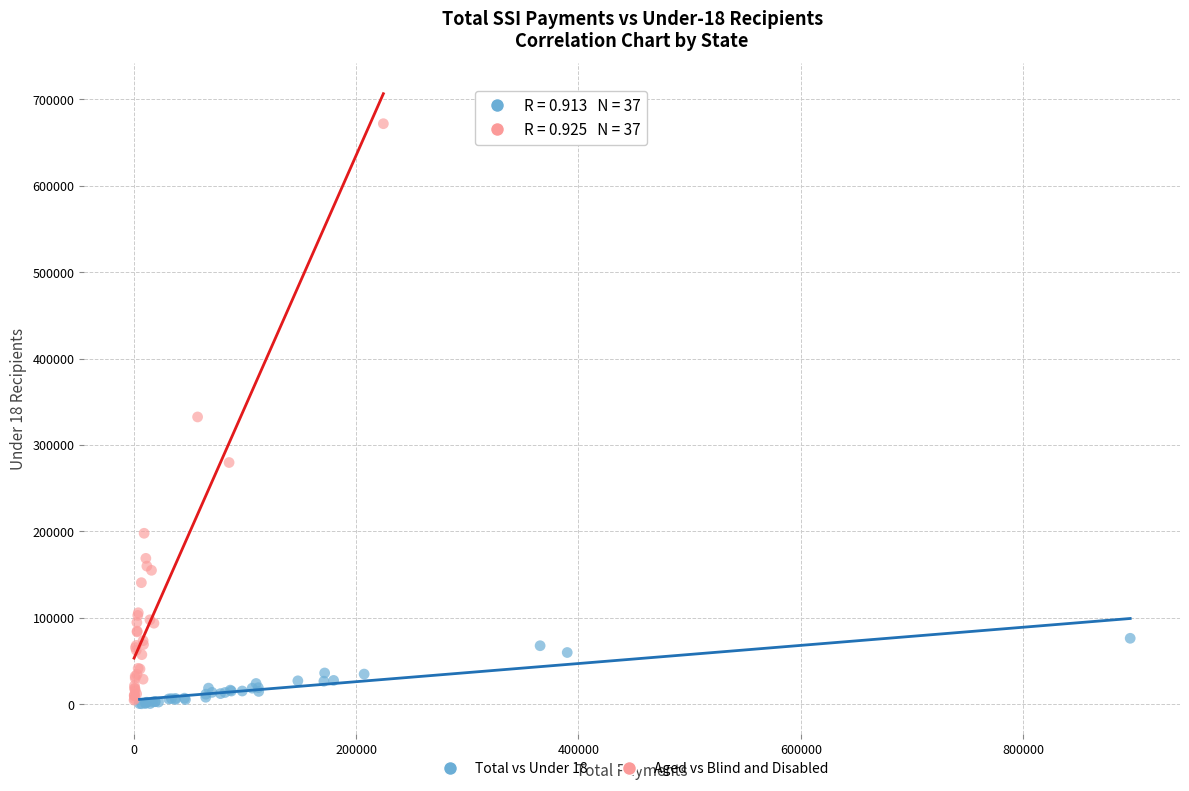

Which series has the widest spread of Y values?

Aged vs Blind and Disabled